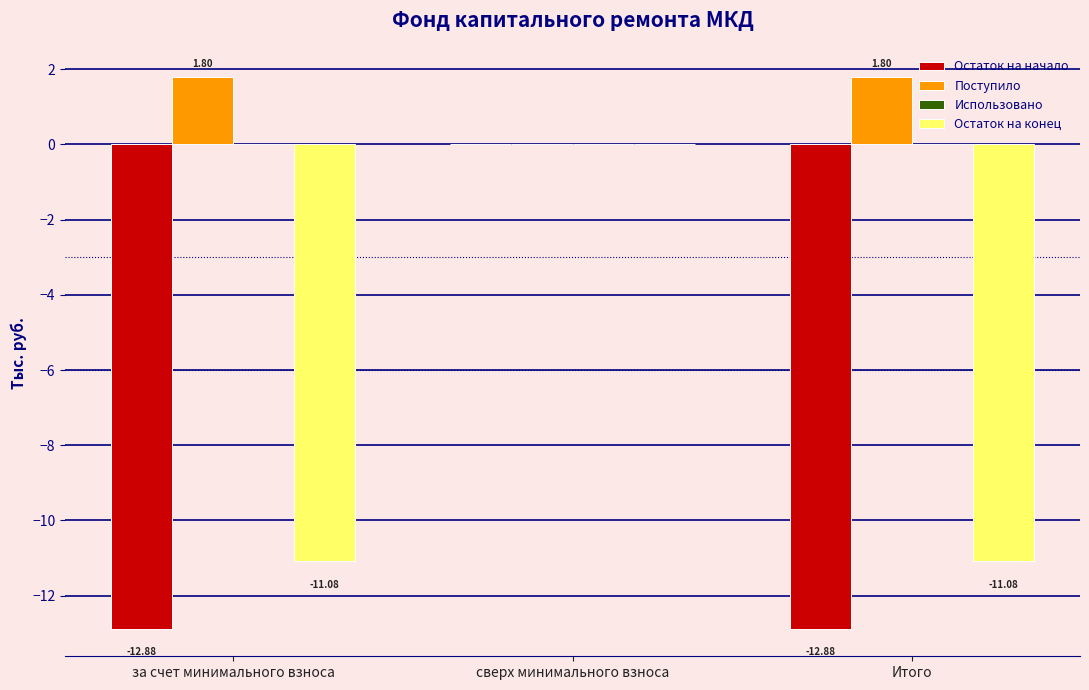

Is the value of Остаток на конец at Итого greater than the value of Поступило at за счет минимального взноса?

No